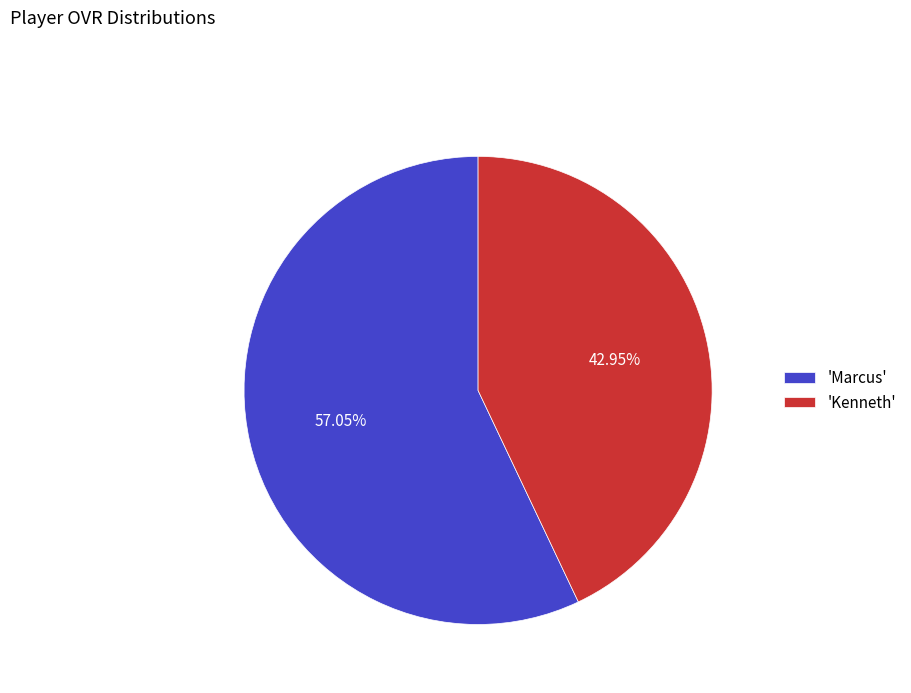

What is the ratio of the value at 'Marcus' to the value at 'Kenneth'?

1.3